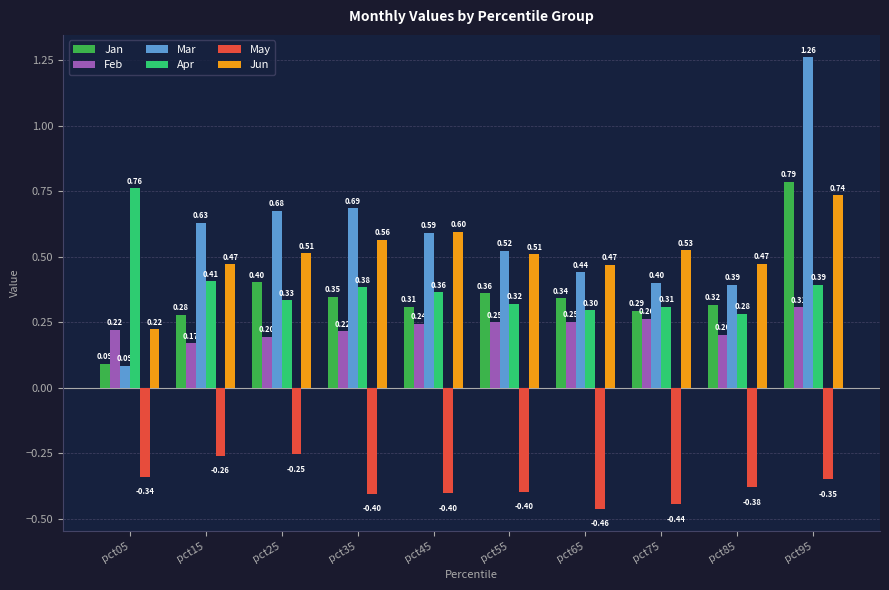

How many Feb values are between 0 and 1?

10